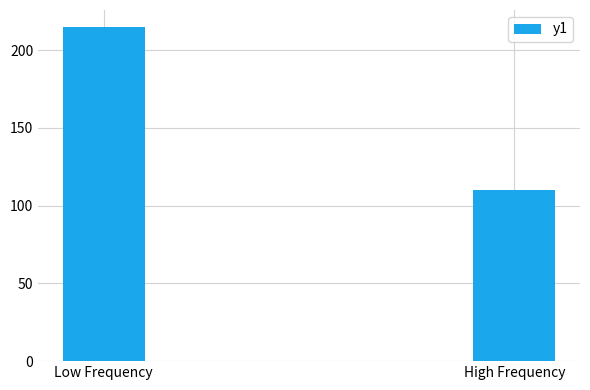

What is the difference between the maximum and minimum values?

105